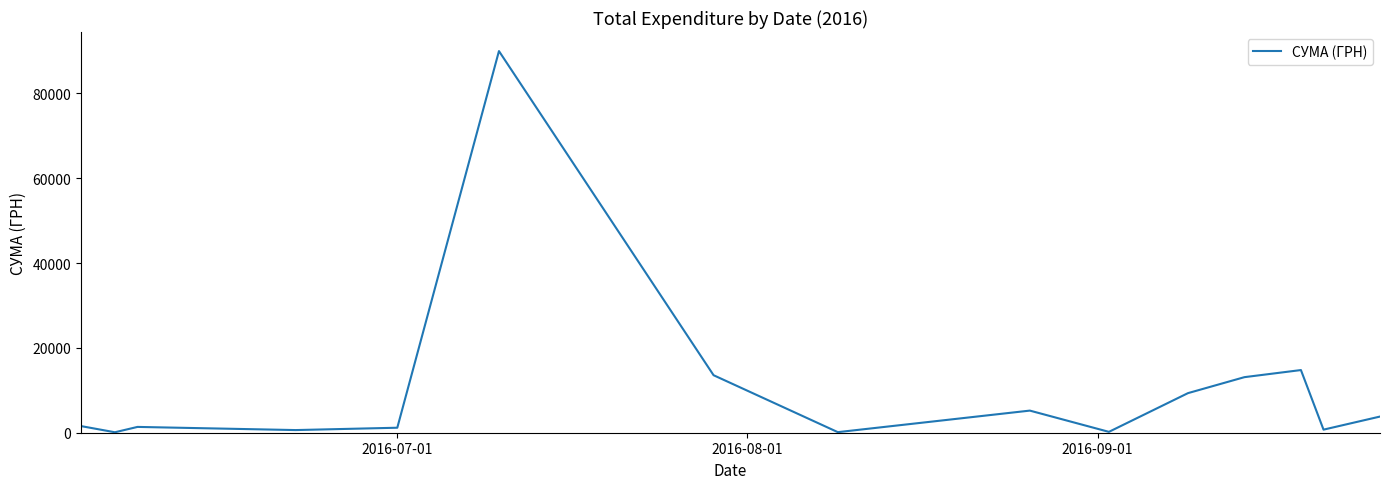

What is the maximum value shown in the chart?

90000.0